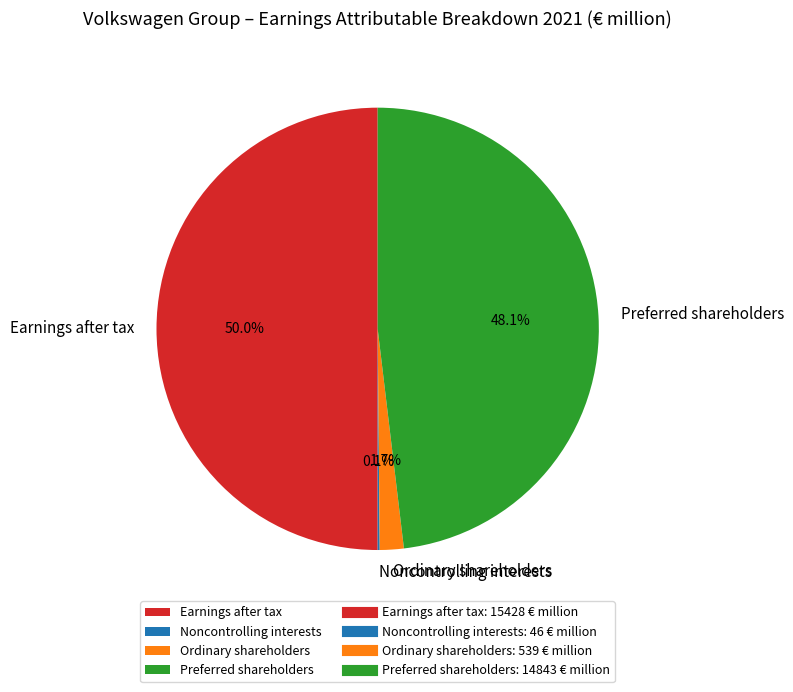

Between Ordinary shareholders and Earnings after tax, which is larger?

Earnings after tax